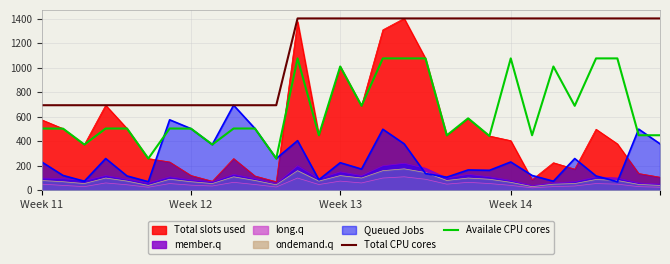

True or false: Total CPU cores and Availale CPU cores cross at least once.

False